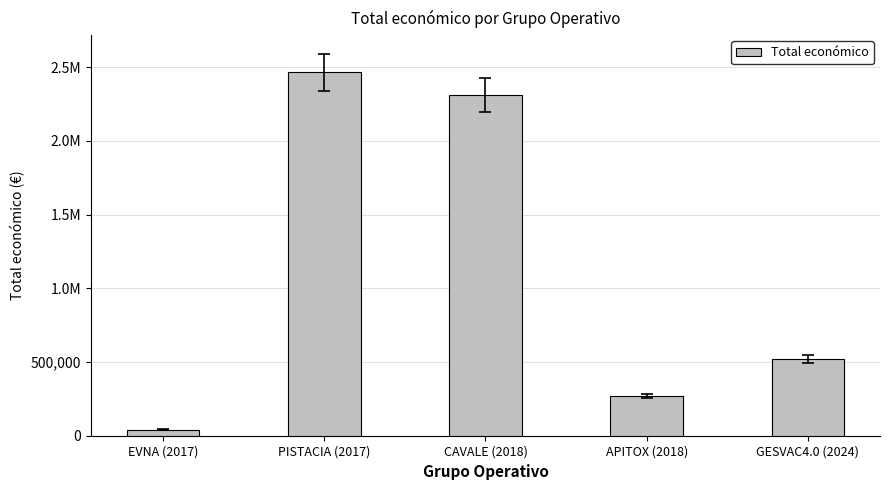

The chart shows a value of 3234138 at CAVALE (2018). True or false?

False